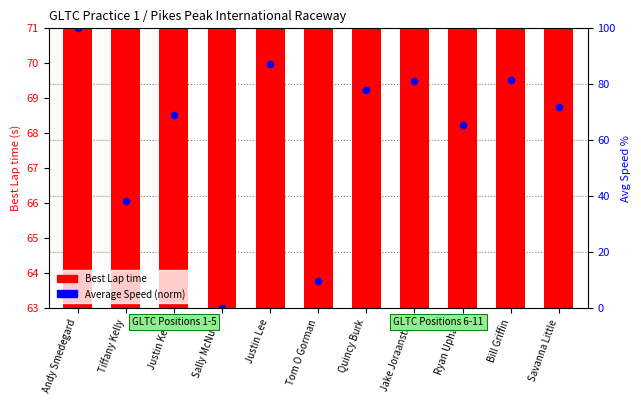

Which series reaches the maximum Y coordinate?

Average Speed (norm)